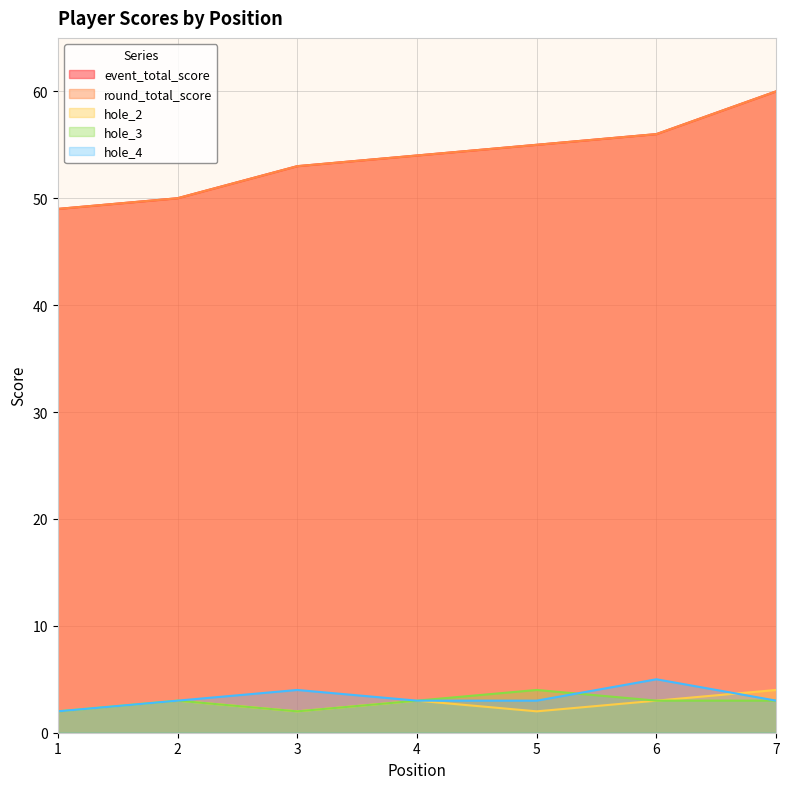

What is the sum of all hole_2 values?

19